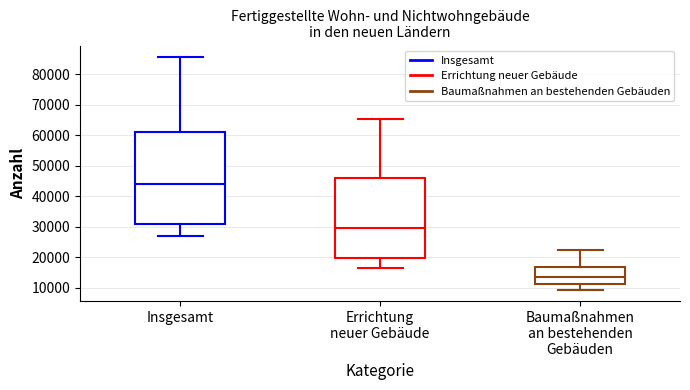

Which box is the tallest, from its lower edge to its upper edge?

Insgesamt